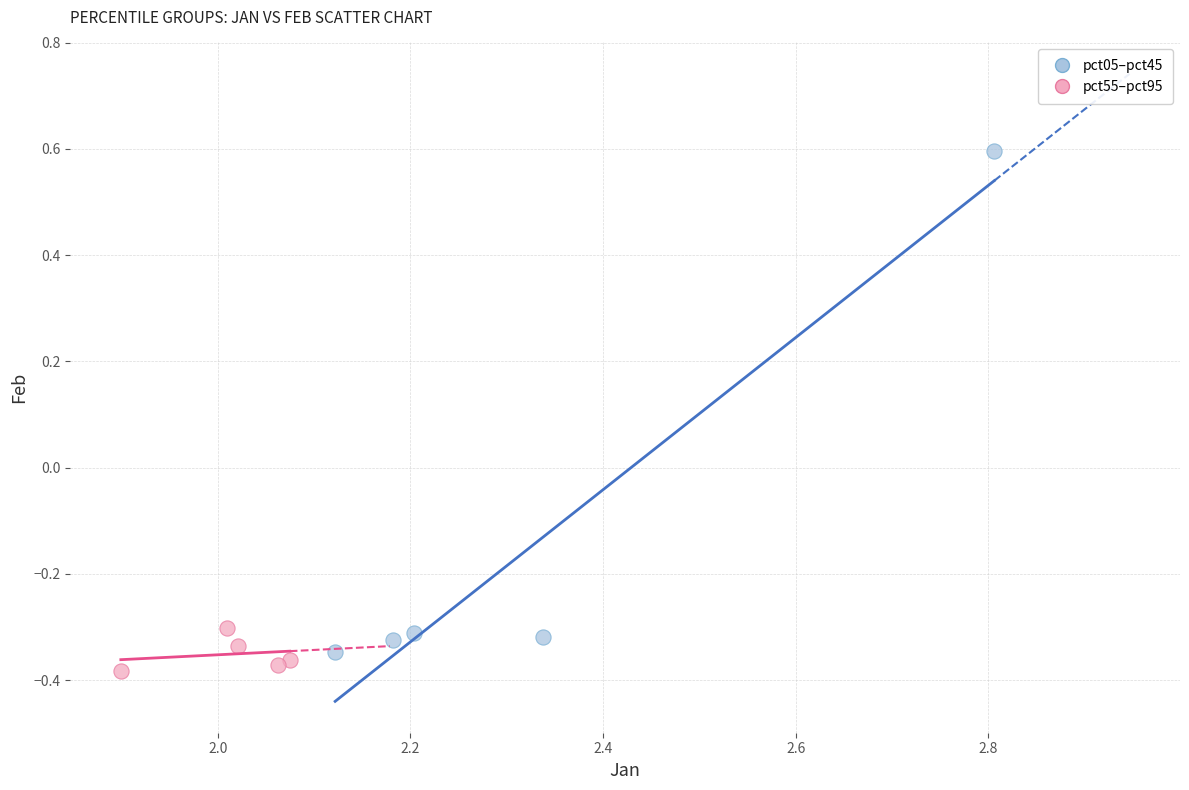

Which series has the largest Y range (max minus min)?

pct05–pct45